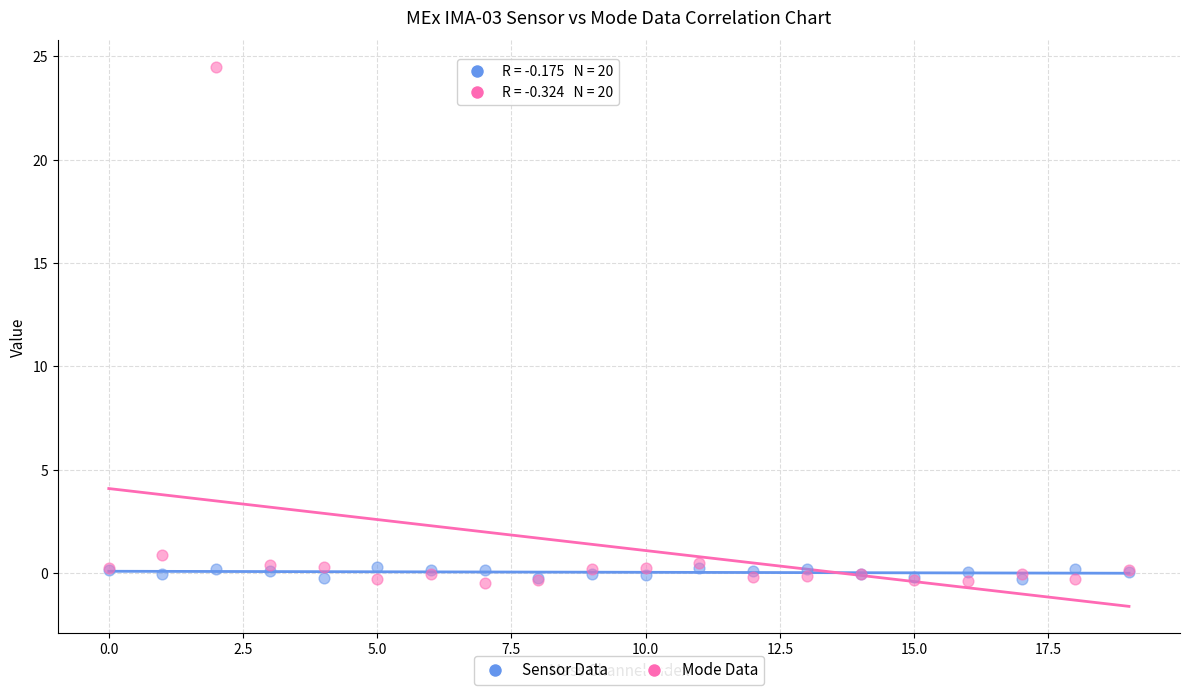

In the Mode Data series, what Y value is closest to 12?

0.9